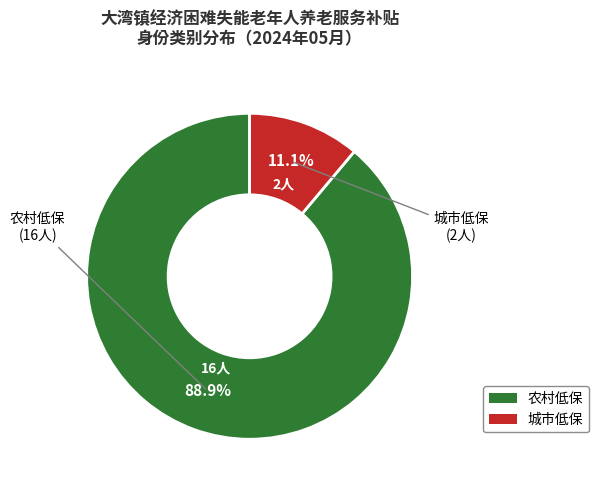

Approximately how many times larger is the value at 城市低保 compared to 农村低保?

0.1